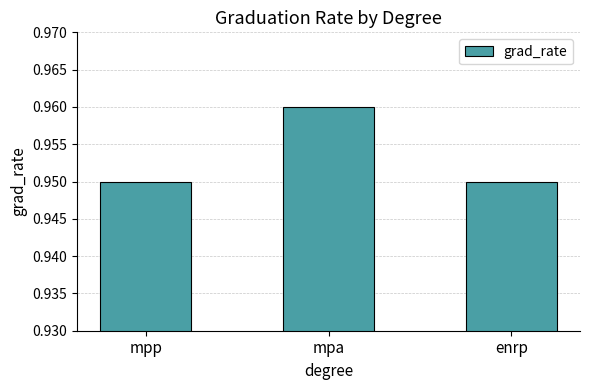

Which category has the highest value across all series?

mpa